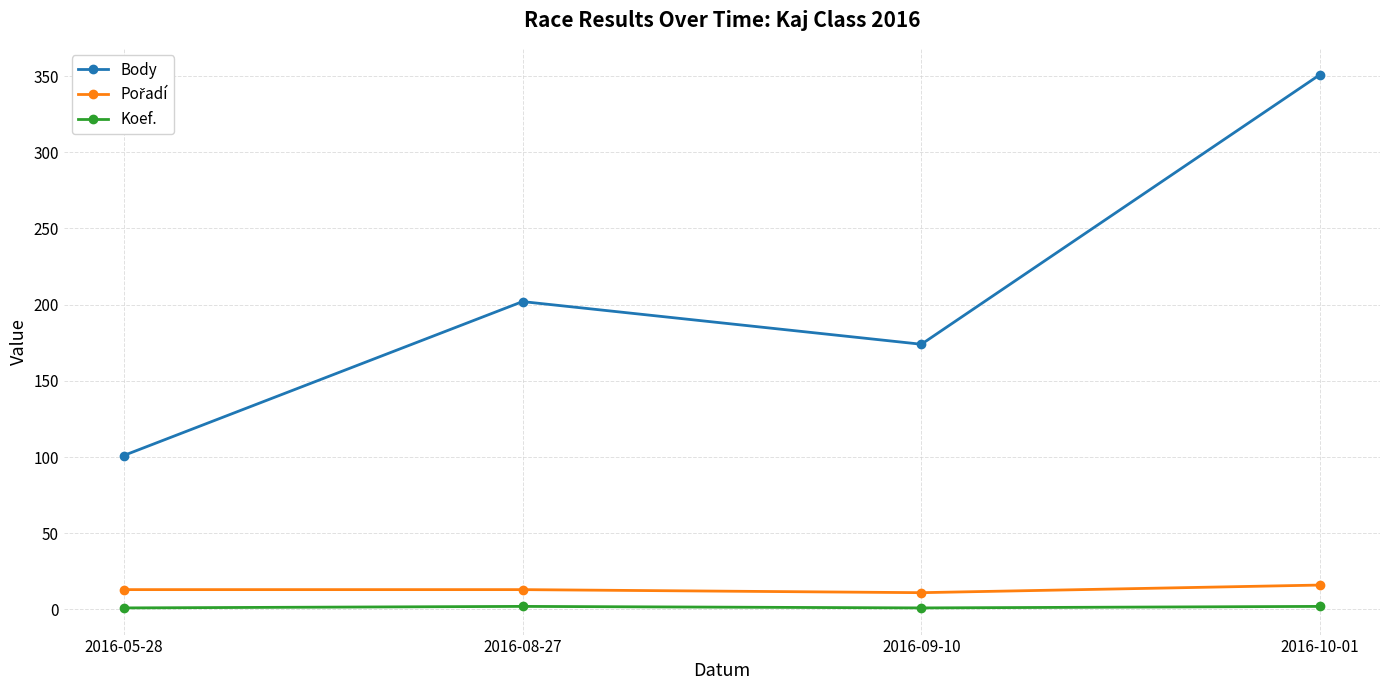

Which series has the largest range (max minus min)?

Body